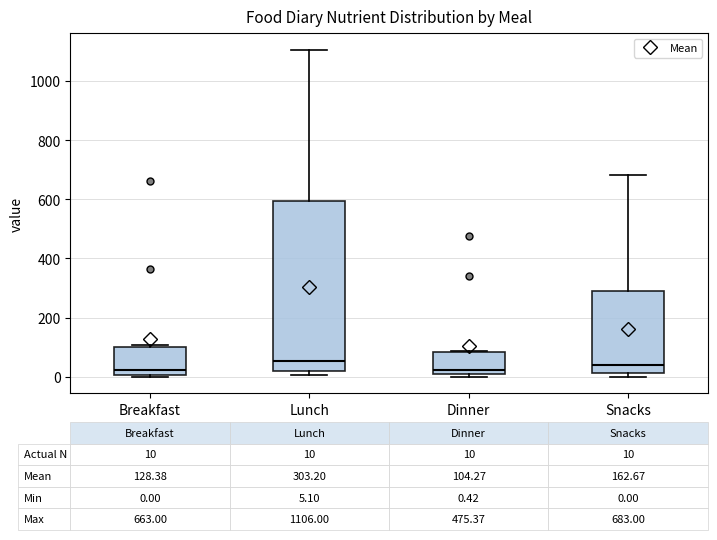

Which box is the tallest, from its lower edge to its upper edge?

Lunch